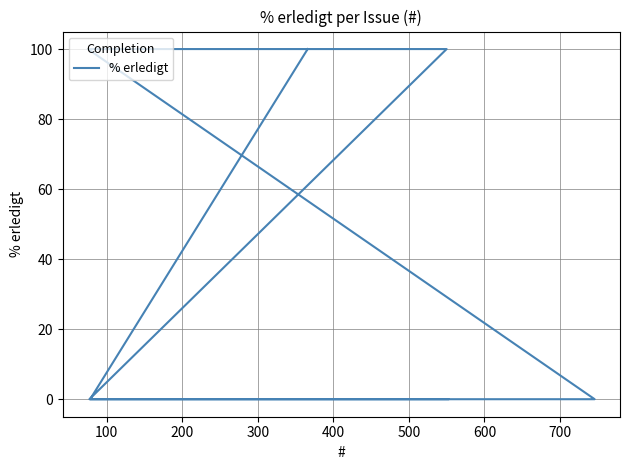

What is the label of the 8th point from the right?

400